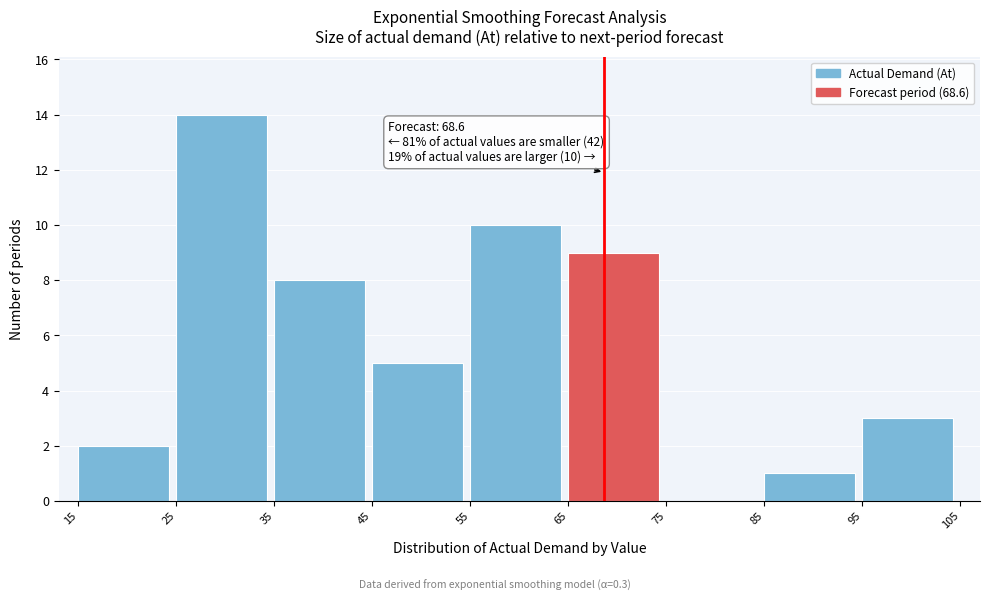

Over which range of the x-axis is the bar tallest?

25 to 35